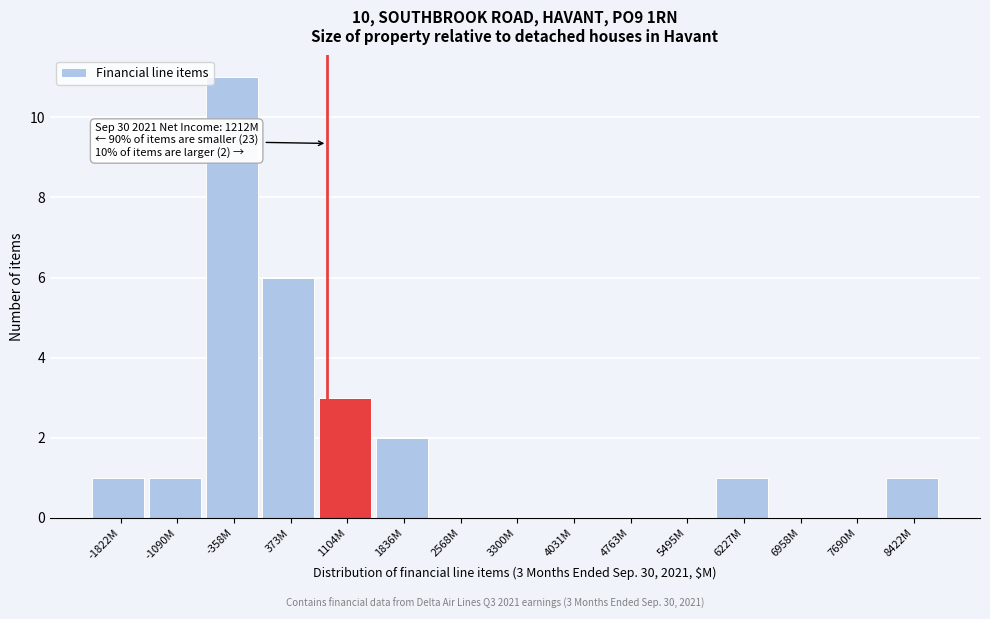

Reading left to right, list all the values displayed in this chart.

-1822M=1	-1090M=1	-358M=11	373M=6	1104M=3	1836M=2	2568M=0	3300M=0	4031M=0	4763M=0	5495M=0	6227M=1	6958M=0	7690M=0	8422M=1